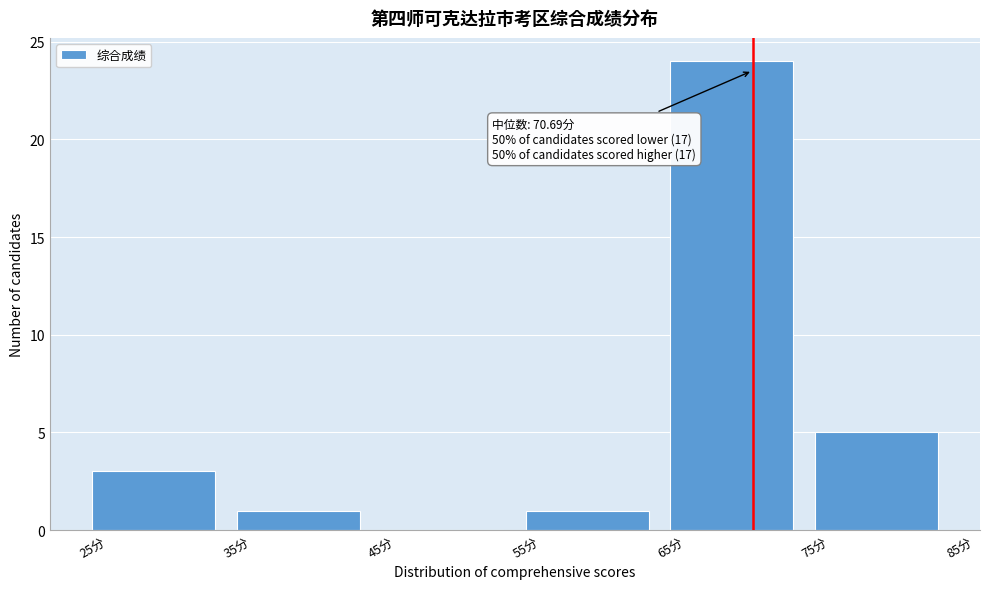

Over which range of the x-axis is the bar tallest?

65 to 75